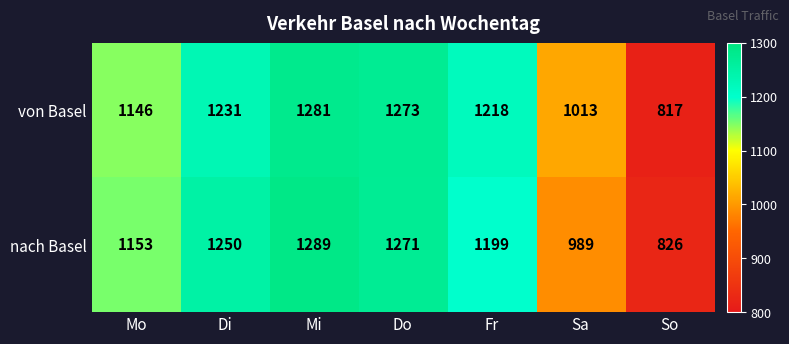

What is the greatest value displayed?

1289